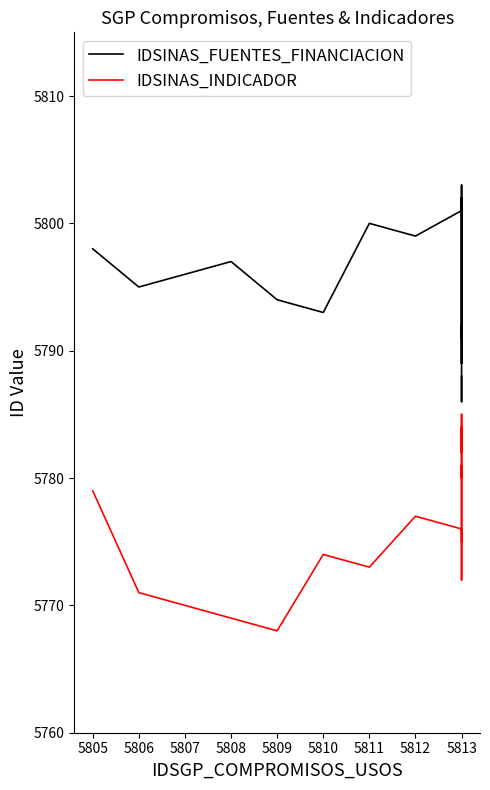

Which series has the largest range (max minus min)?

IDSINAS_FUENTES_FINANCIACION